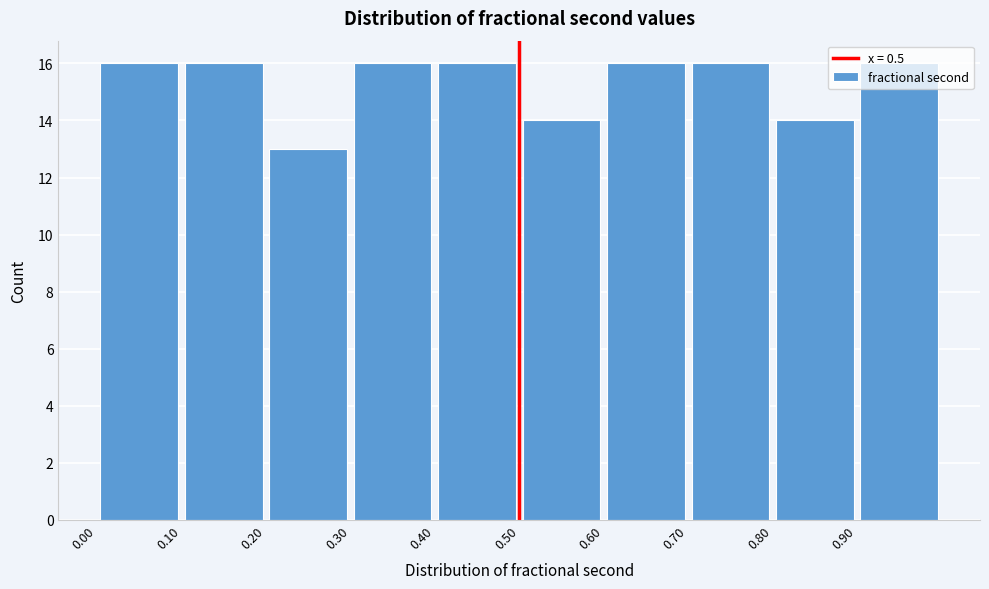

What is the height of the bar covering 0.6 to 0.7 on the x-axis? Neither the bar edges nor the heights are printed on the chart, so give them approximately, as read against the axes.

16